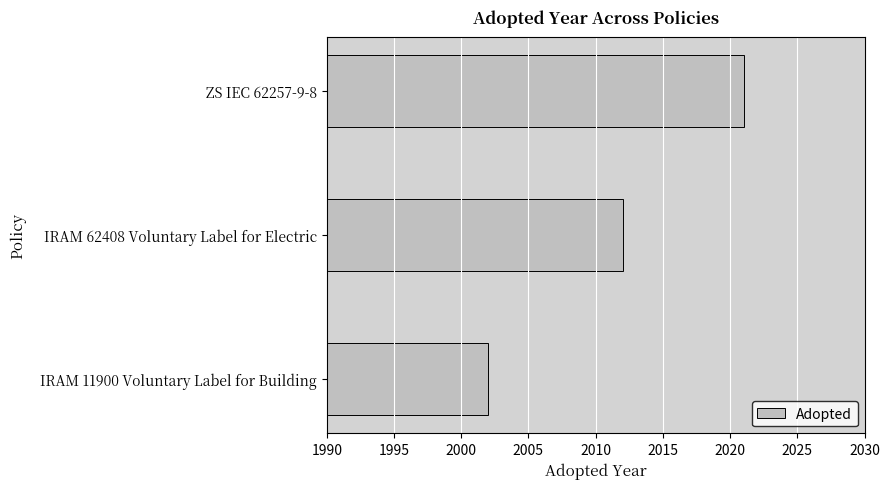

Reading bottom to top, what are all the values shown in this chart?

IRAM 11900 Voluntary Label for Building=2002	IRAM 62408 Voluntary Label for Electric=2012	ZS IEC 62257-9-8=2021